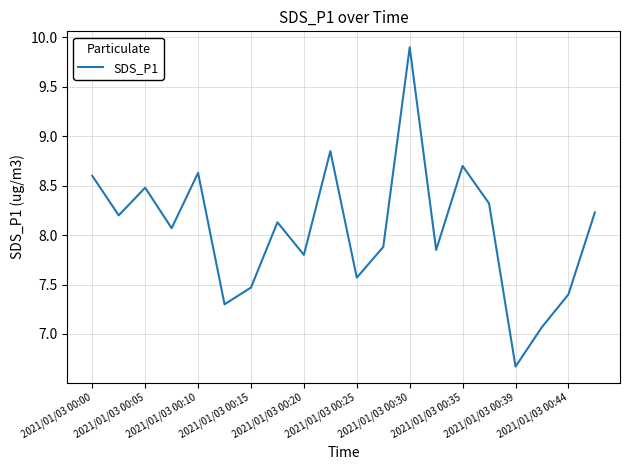

What is the minimum value shown in the chart?

6.7